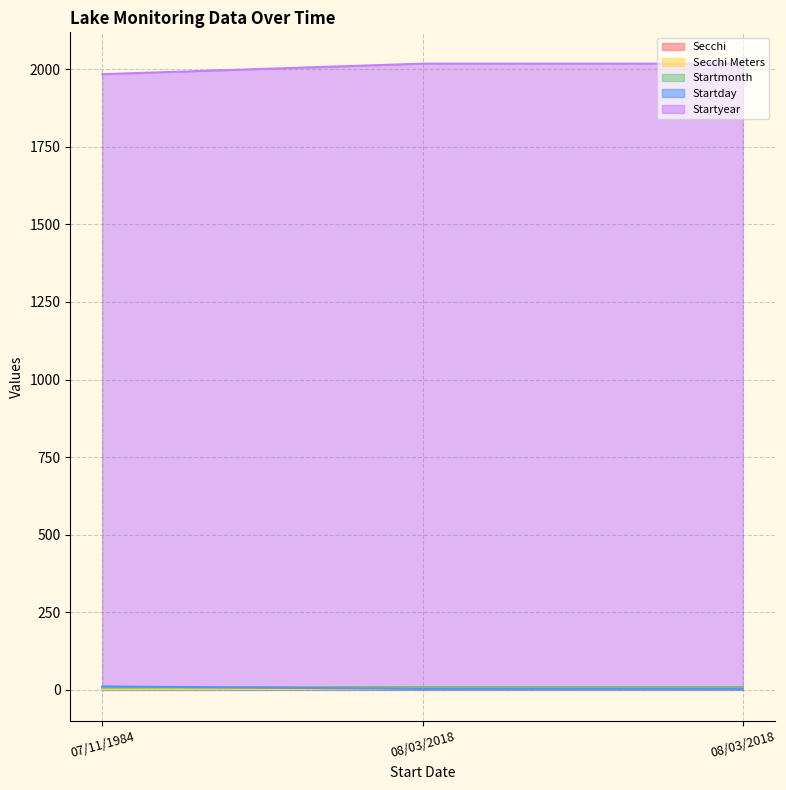

What is the difference between the maximum and minimum values in the Startyear series?

34.0